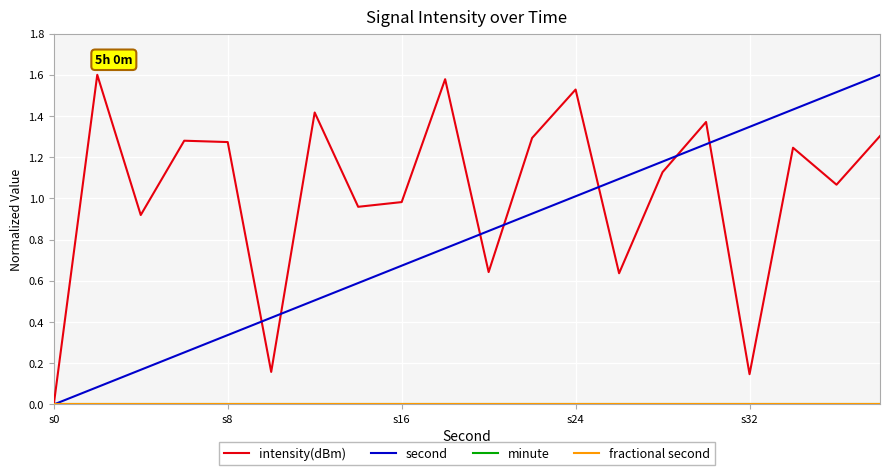

Which category has the lowest value across all series?

s0